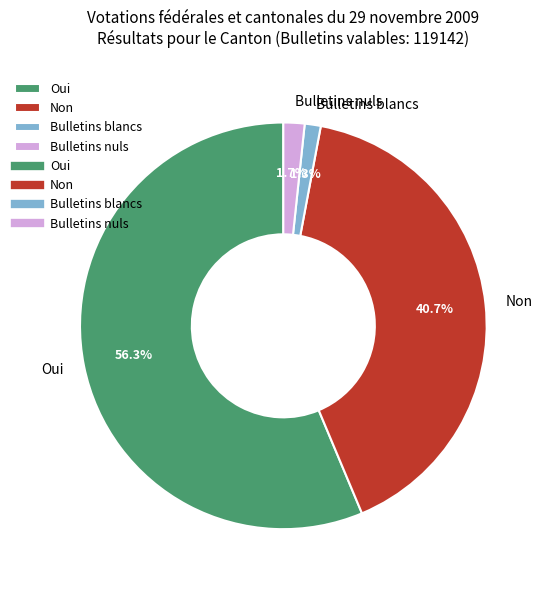

Is it true that Non is 54% of the pie?

False